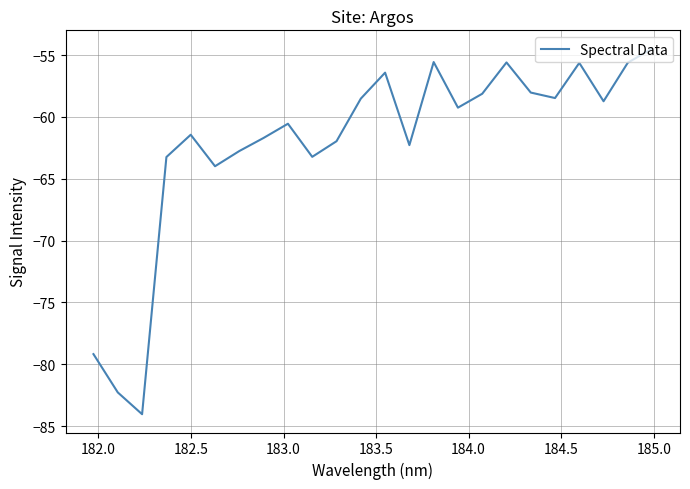

What is the difference between the maximum and minimum values?

29.6